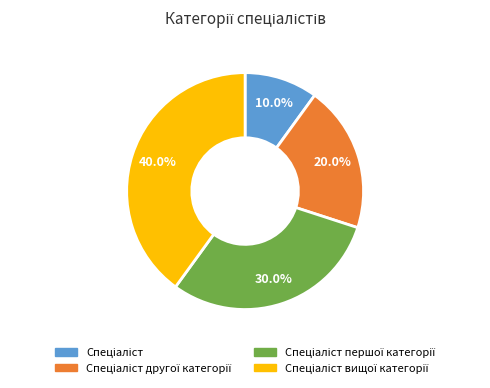

Is there any slice that represents more than half of the pie?

No